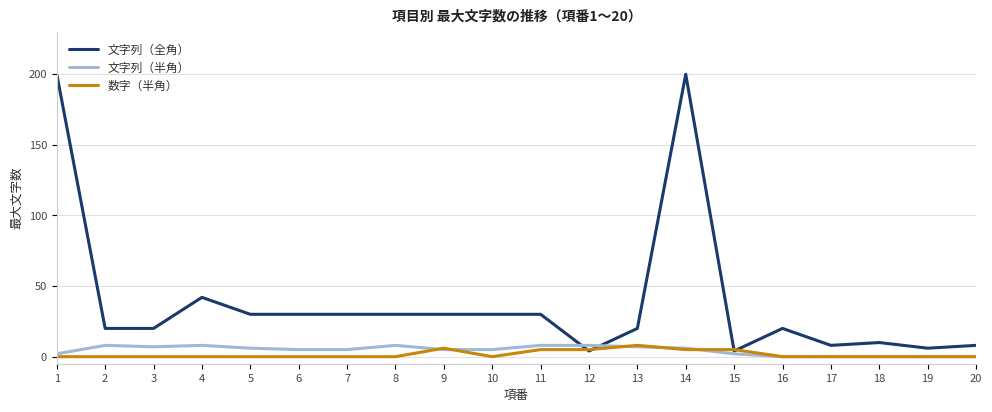

Is this an area chart (filled region under the line)?

No